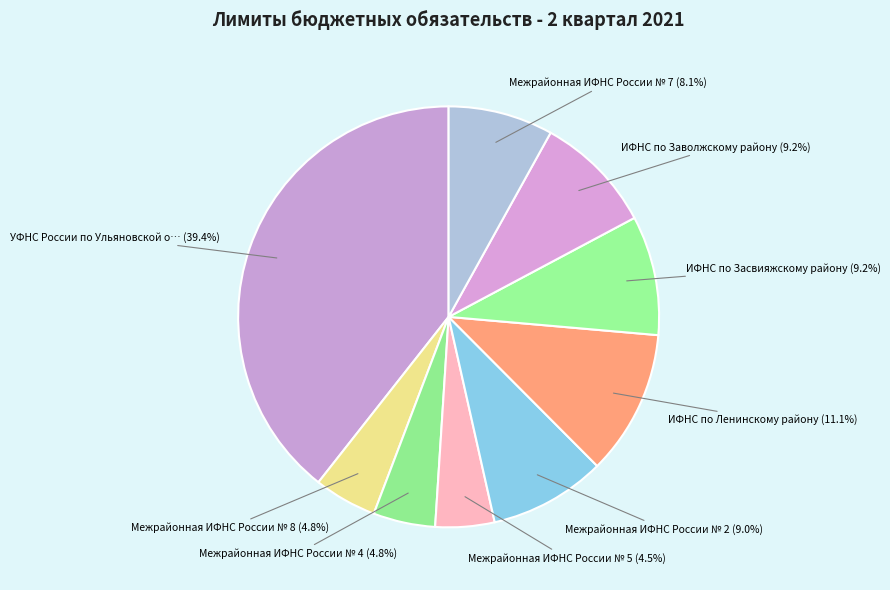

To the nearest percent, what is the difference between the largest and smallest slice percentages?

35%